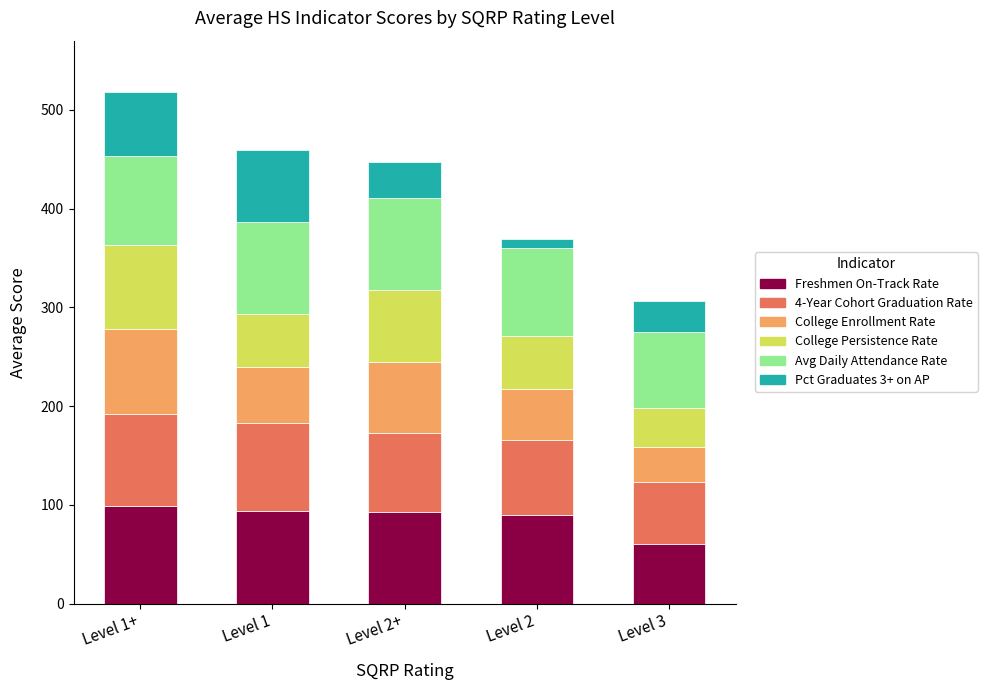

What is the total value across all series at Level 1+?

518.2